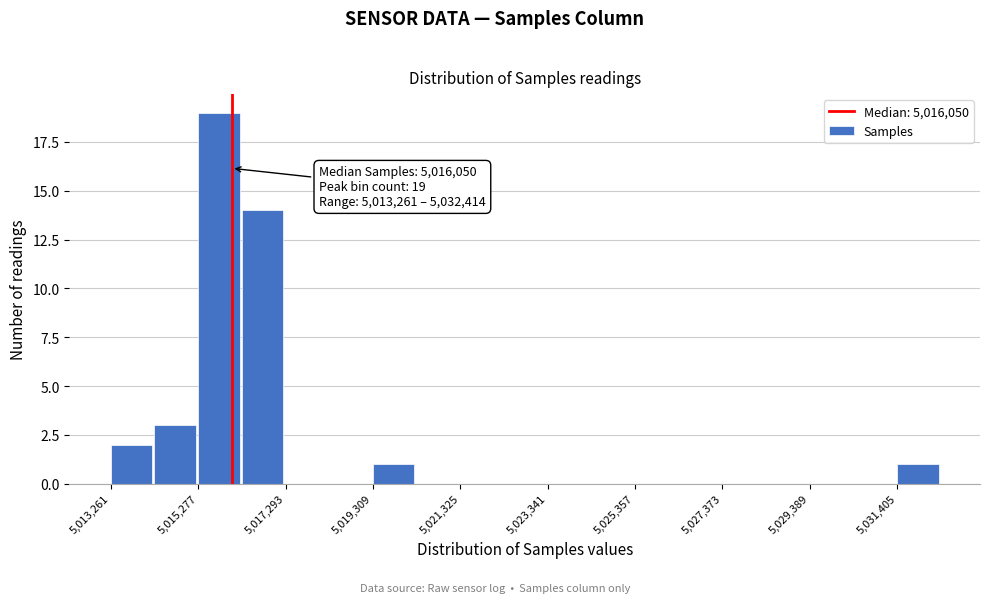

Around what value on the x-axis is the tallest bar? Give the approximate position of its centre, as read against the axis.

5016000